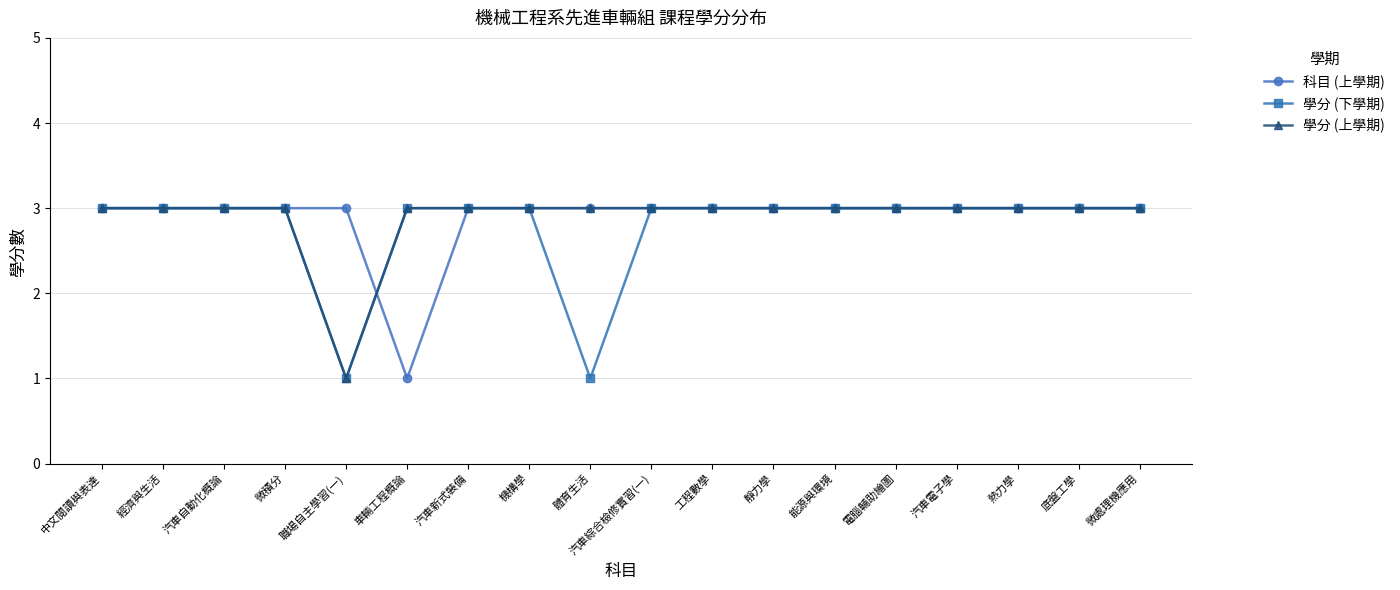

What is the difference between the maximum and minimum values in the 學分 (上學期) series?

2